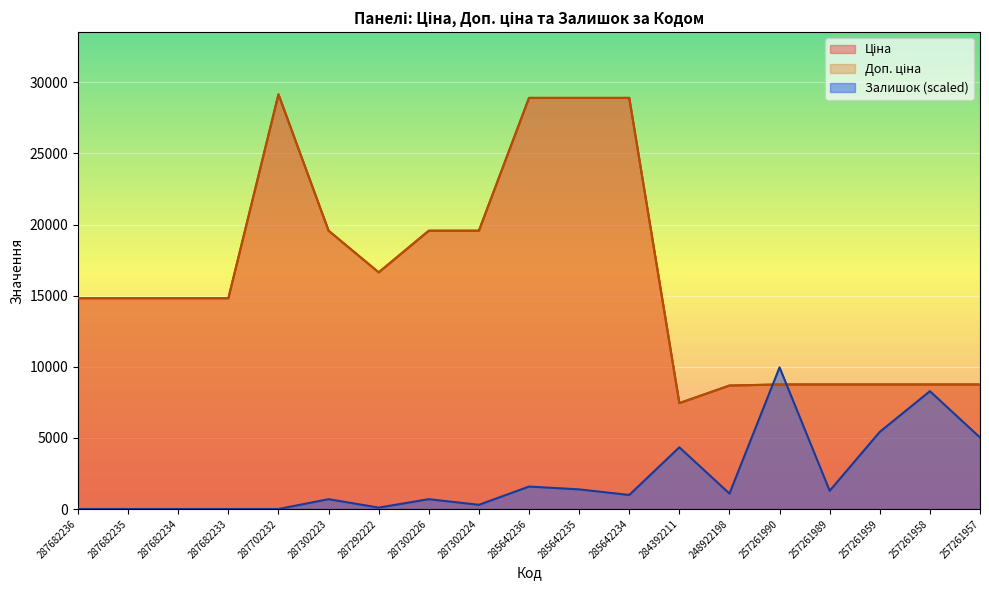

Which series has the largest total across all categories?

Ціна